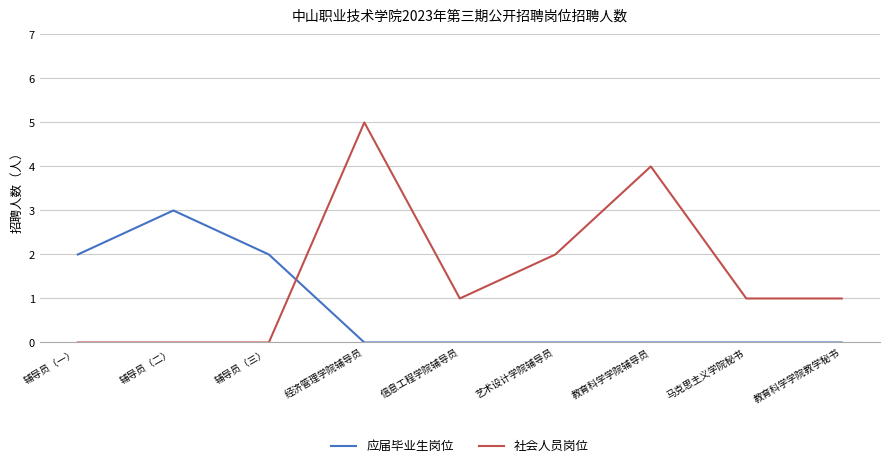

Reading left to right, list all the values displayed in this chart.

应届毕业生岗位: 2	3	2	0	0	0	0	0	0
社会人员岗位: 0	0	0	5	1	2	4	1	1